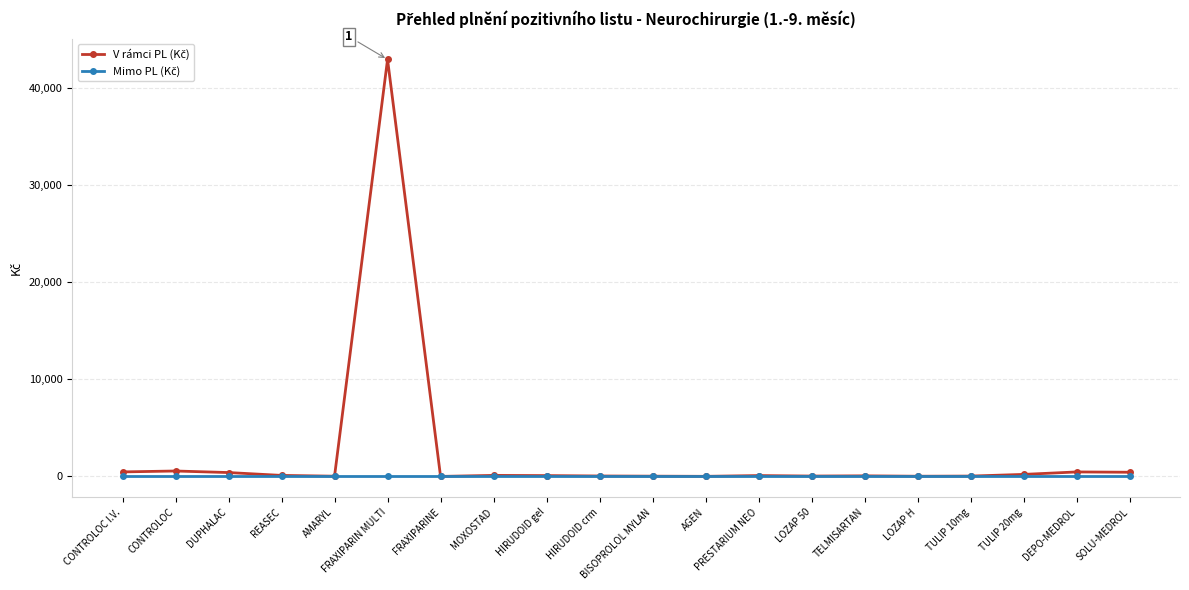

At which category is the sum across all series the highest?

FRAXIPARIN MULTI